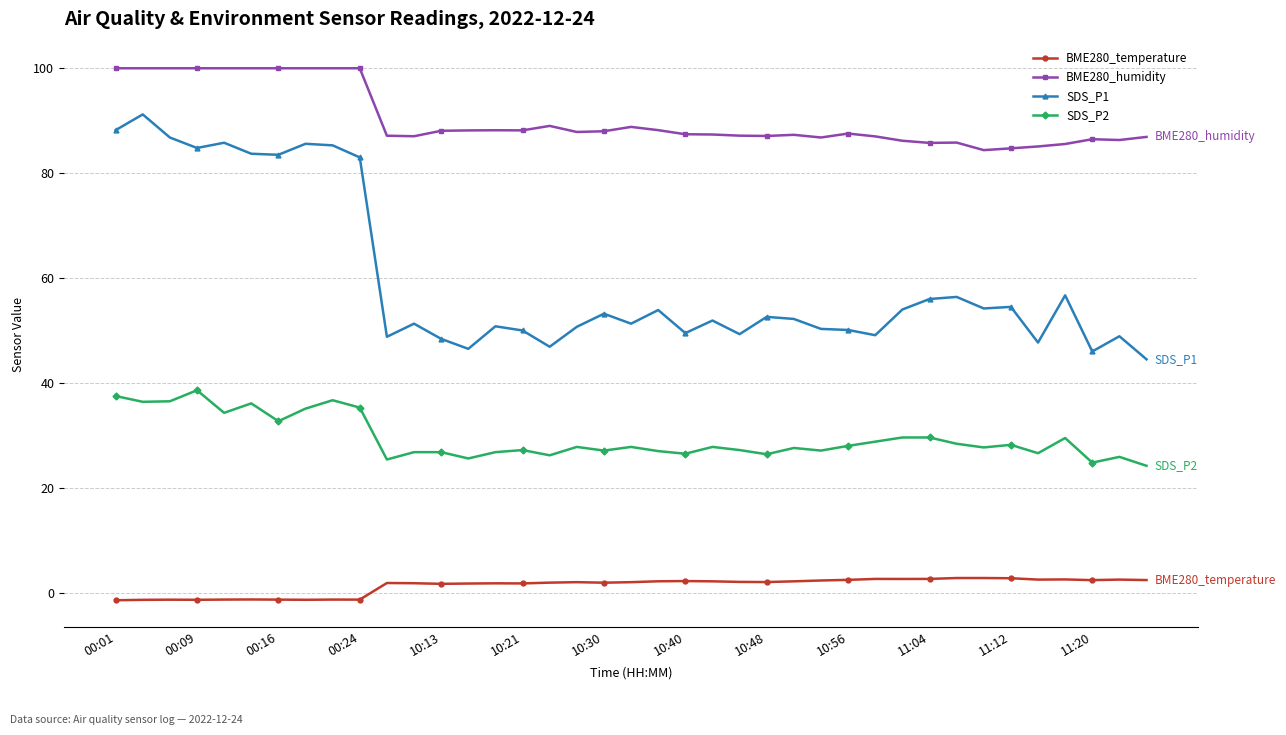

True or false: SDS_P2 and BME280_humidity intersect in this chart.

False